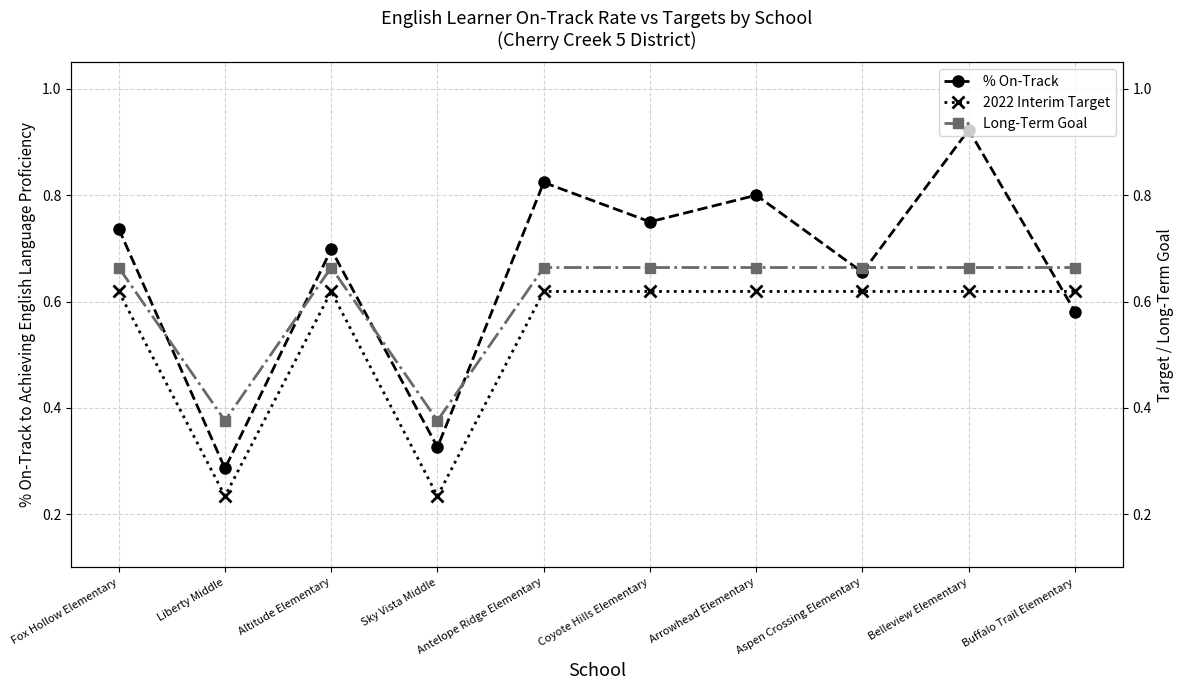

How many interior local valleys does the 2022 Interim Target series have?

2